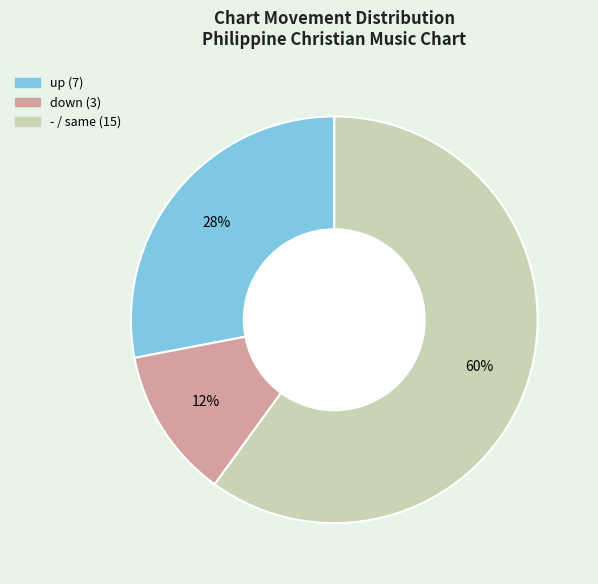

Is it true that down is 73% of the pie?

False